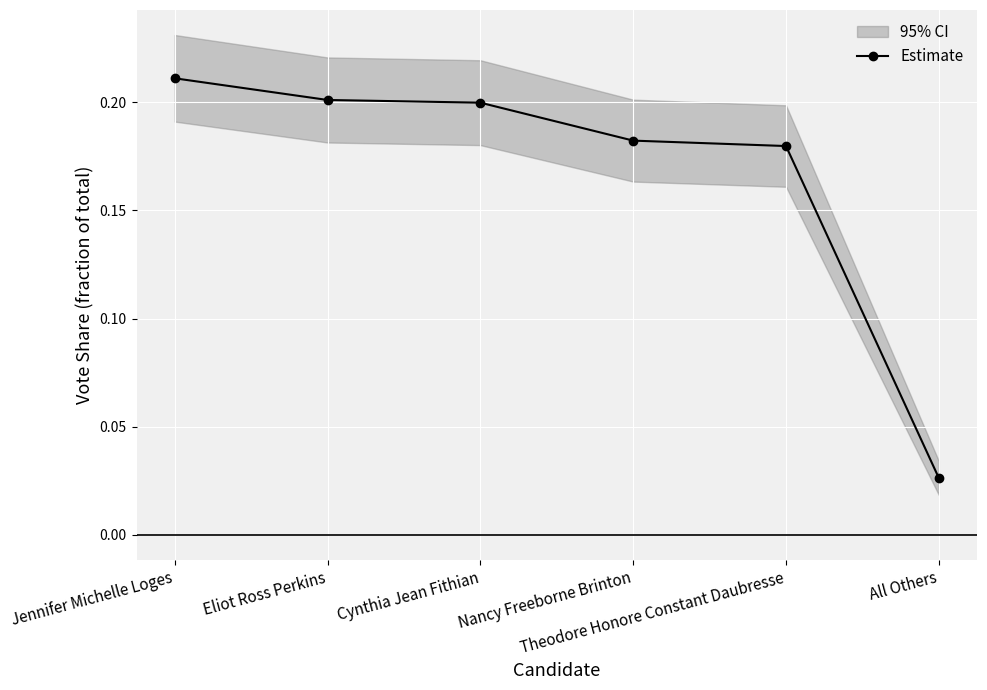

True or false: the data shows 0.1 at Jennifer Michelle Loges.

False